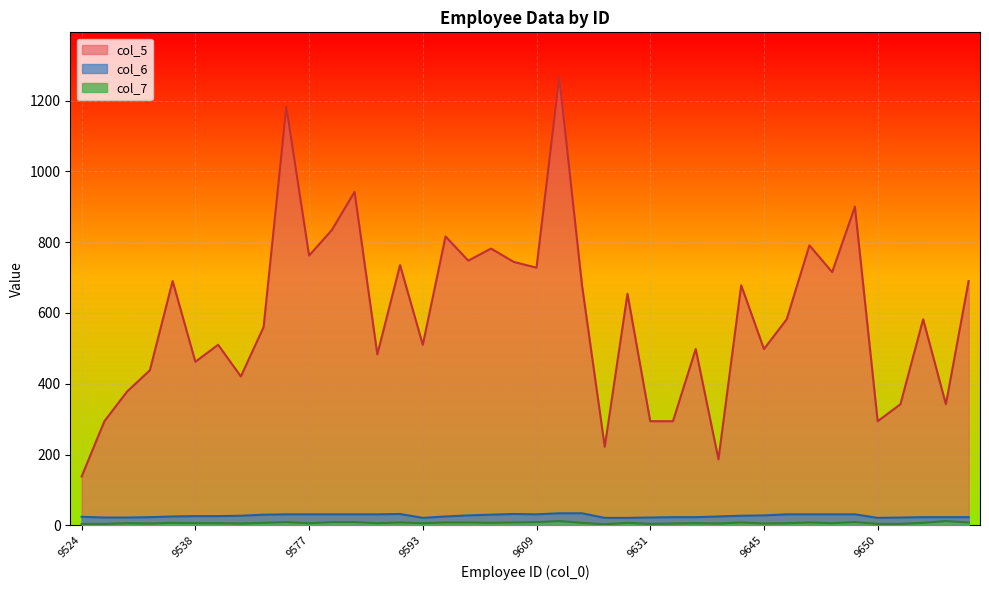

True or false: col_7 and col_6 intersect in this chart.

False